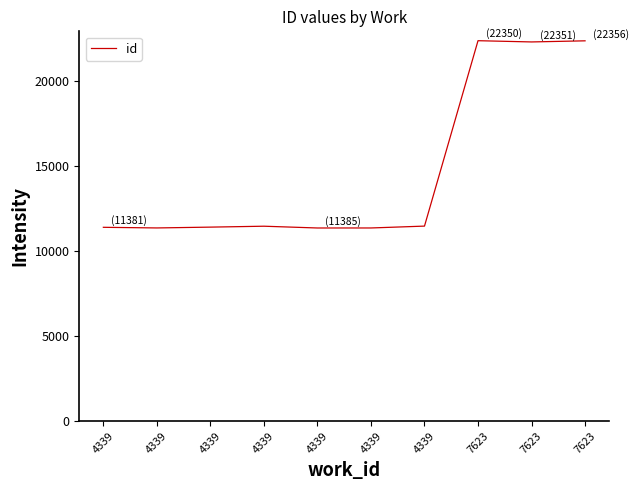

How many lines are shown in the chart?

1